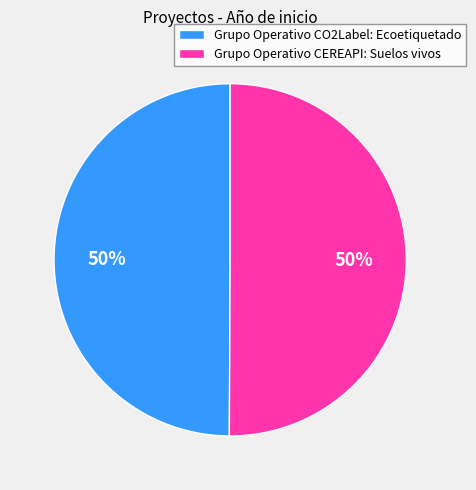

Combined, do Grupo Operativo CEREAPI: Suelos vivos and Grupo Operativo CO2Label: Ecoetiquetado account for over 50%?

Yes